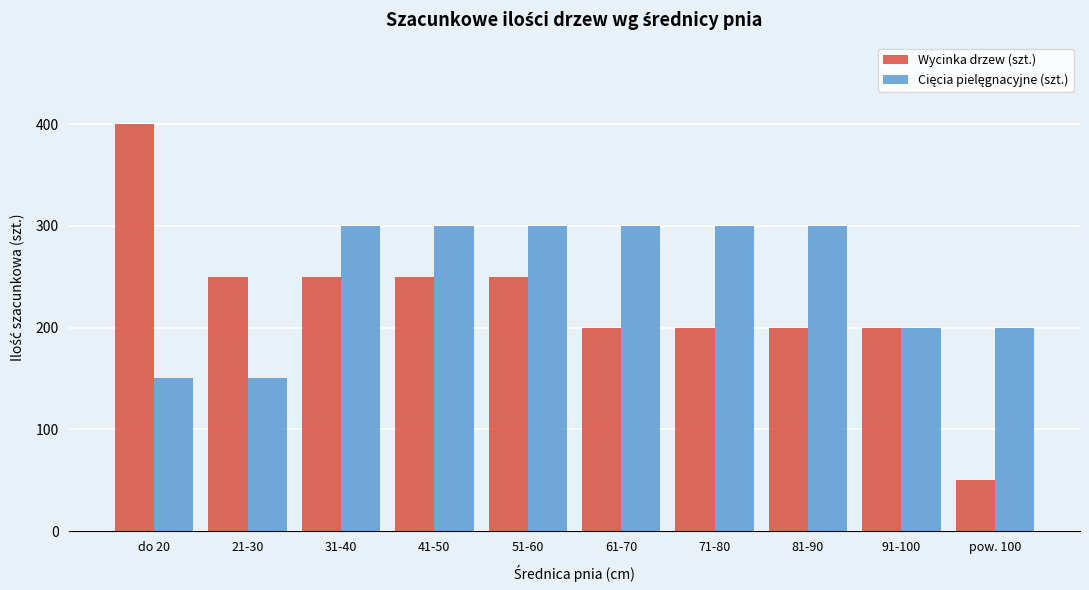

What is the sum of all Wycinka drzew (szt.) values?

2250